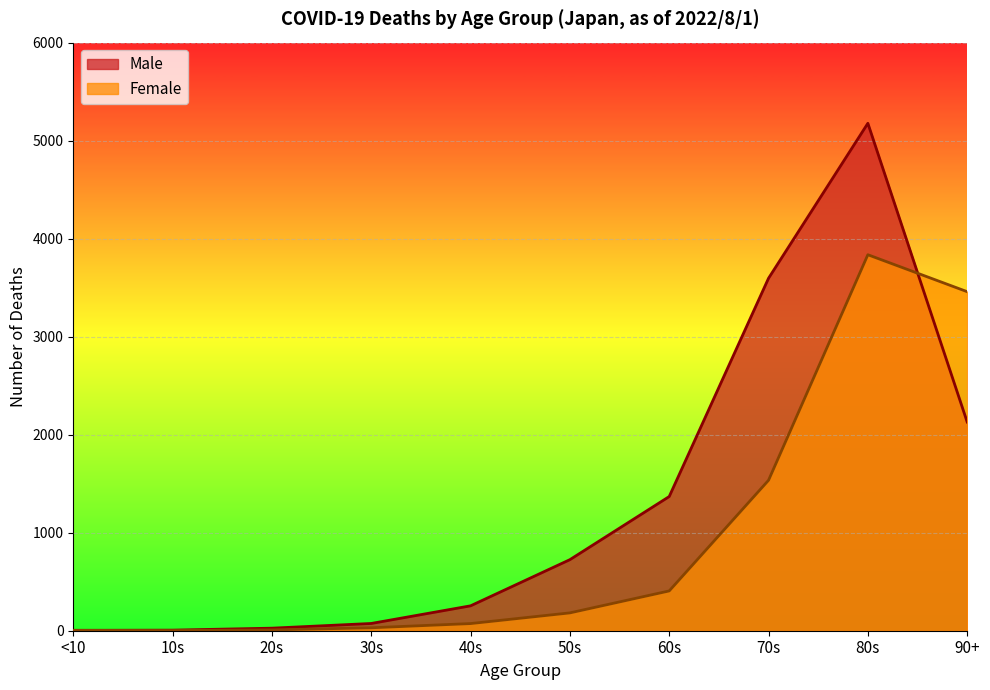

At which label does Male first exceed 725?

60s